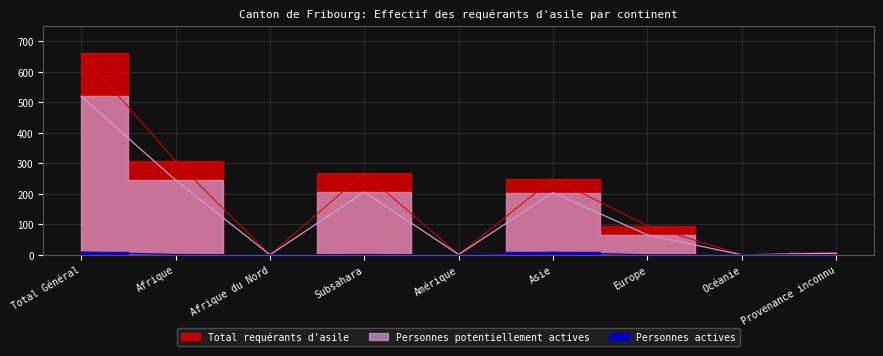

Rank the categories by Personnes potentiellement actives value from highest to lowest.

Total Général, Afrique, Subsahara, Asie, Europe, Provenance inconnu, Amérique, Afrique du Nord, Océanie